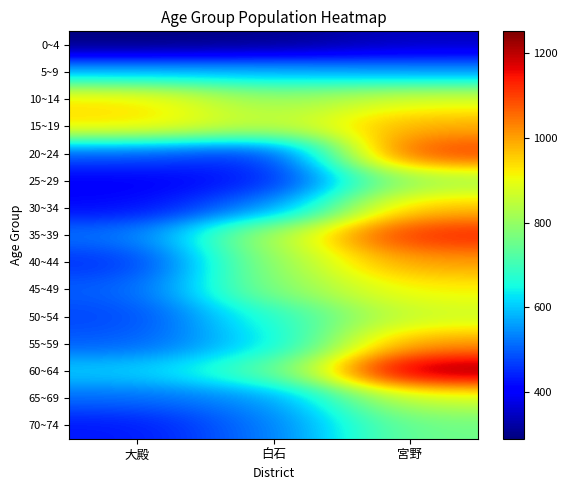

What is the minimum value shown in the chart?

290